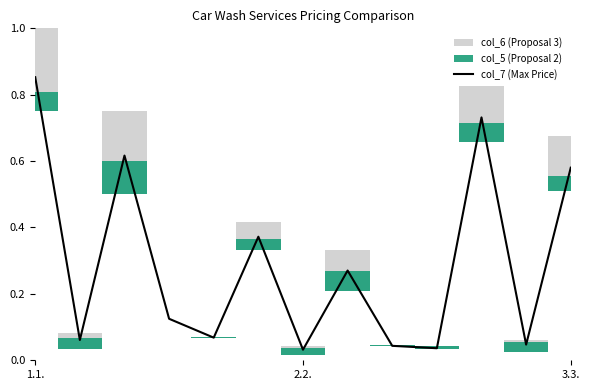

Which category has the highest value in the col_7 (Max Price) series?

1.1.